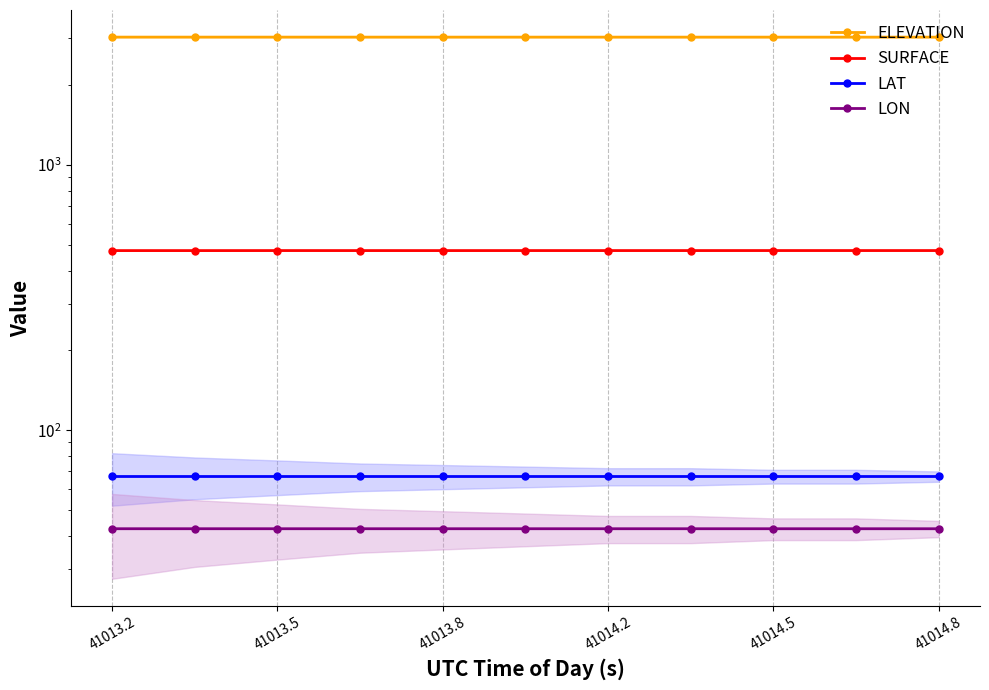

What is the label of the 4th point from the left?

41014.2